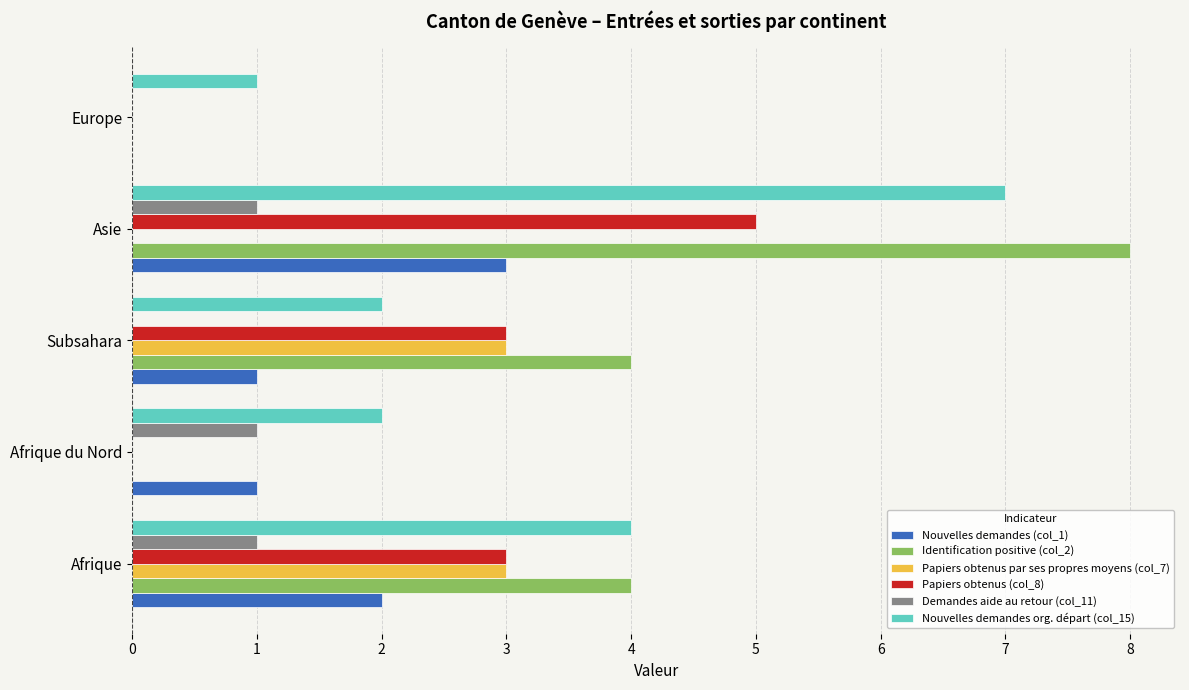

Which series changed the most between Afrique du Nord and Asie?

Identification positive (col_2)